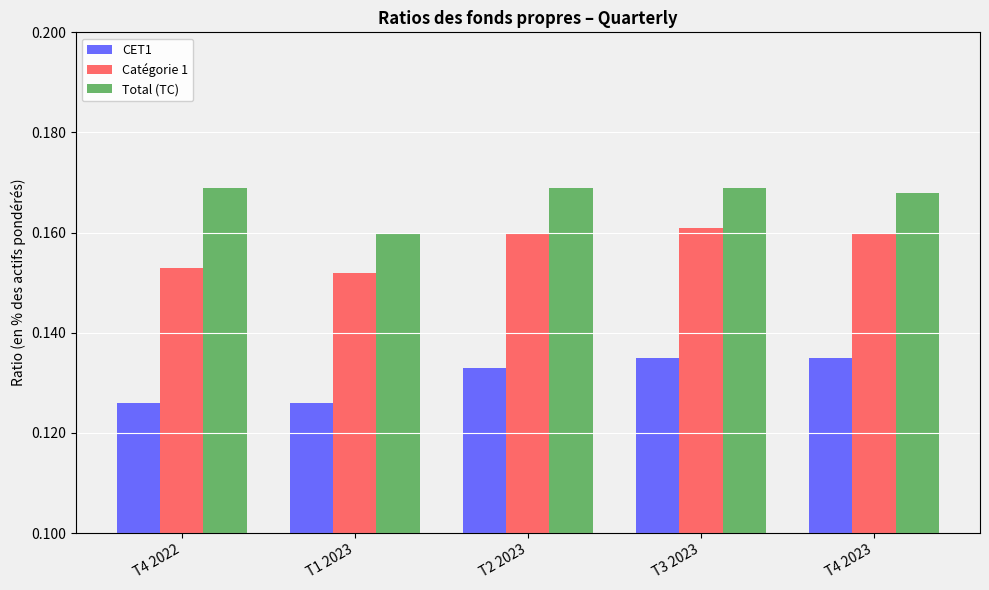

How many categories are shown in the chart?

5